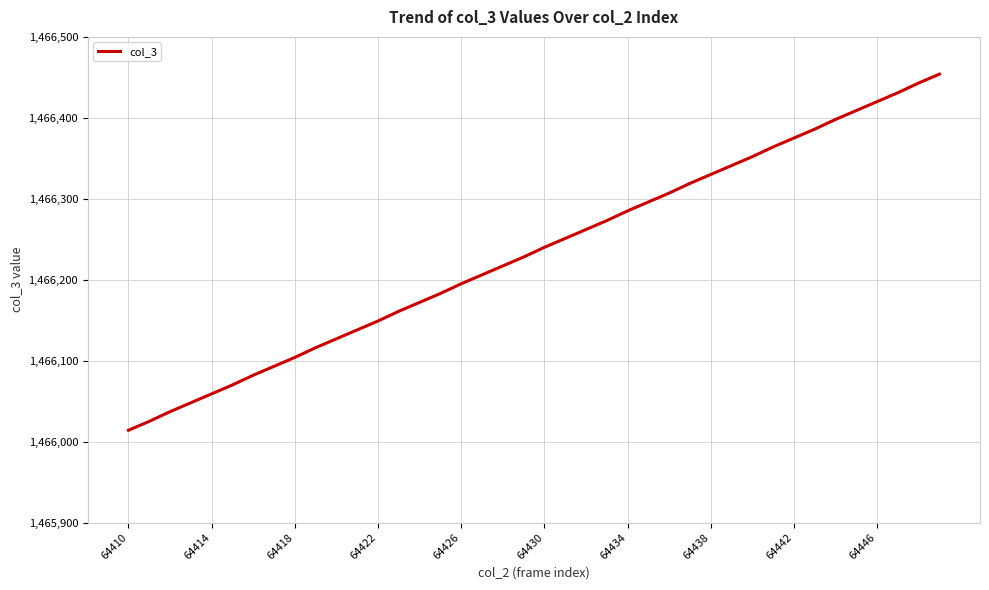

What is the difference between the maximum and second lowest values?

429